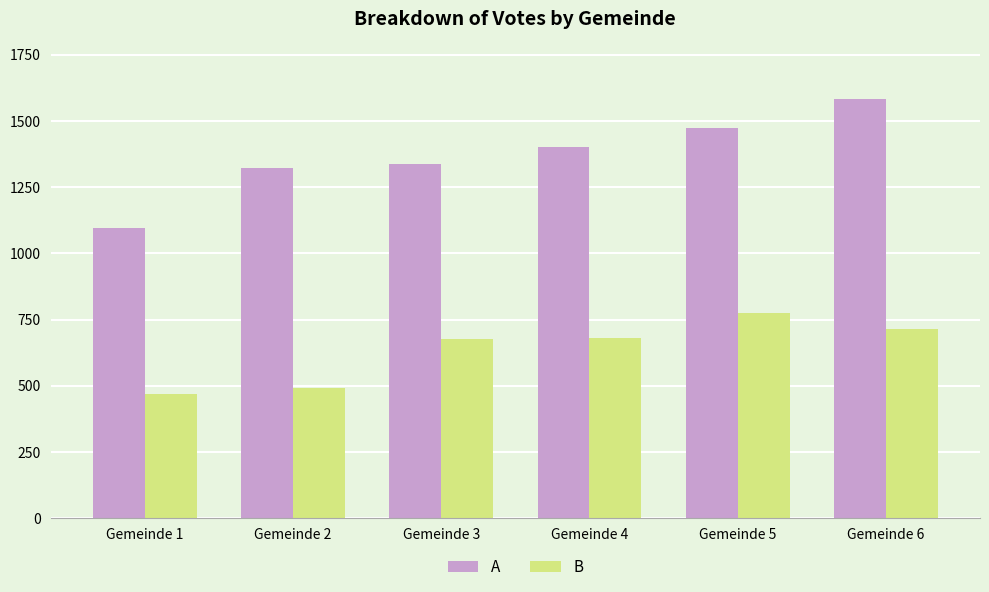

At which label does A reach its minimum?

Gemeinde 1